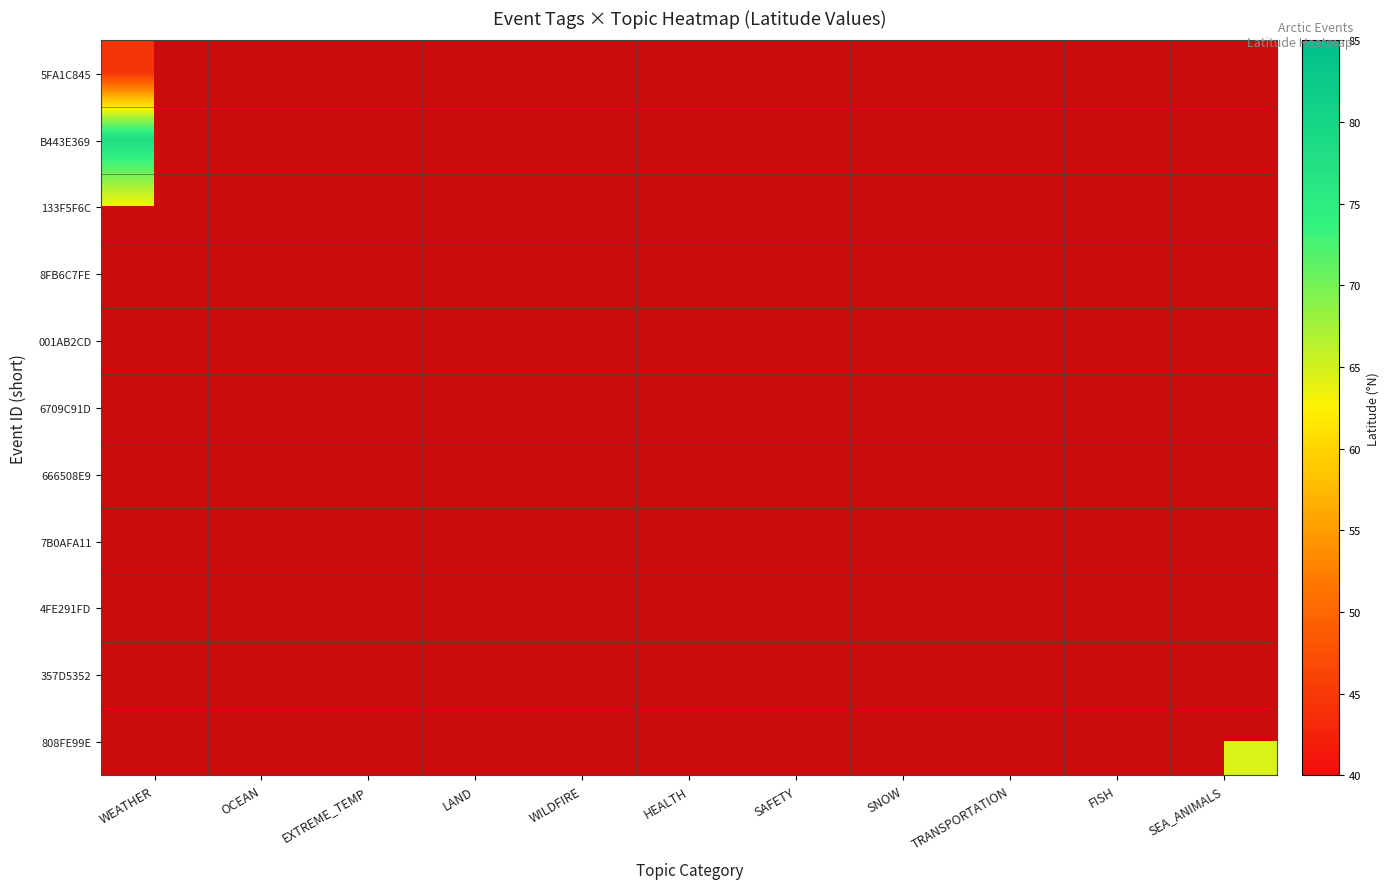

At which label is 133F5F6C closest to 62?

WEATHER